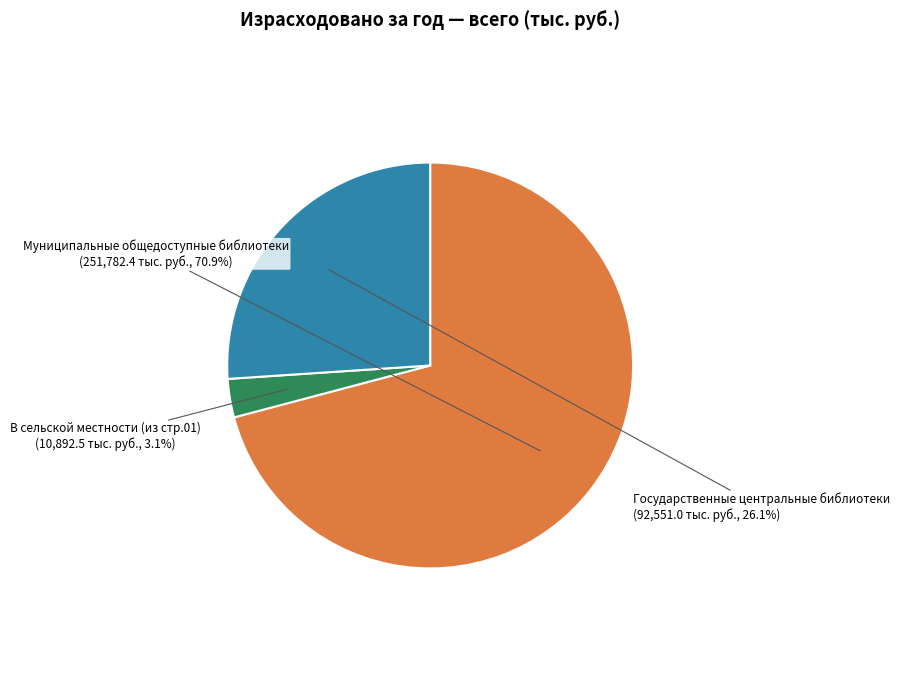

Is there any slice that represents more than half of the pie?

Yes